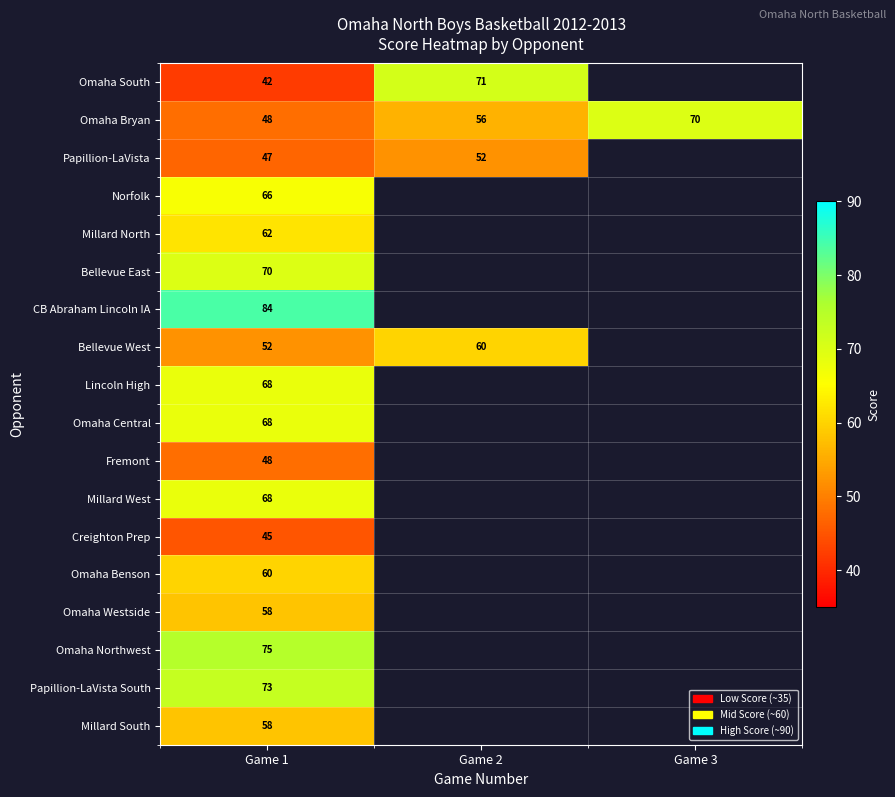

What is the greatest value displayed?

84.0